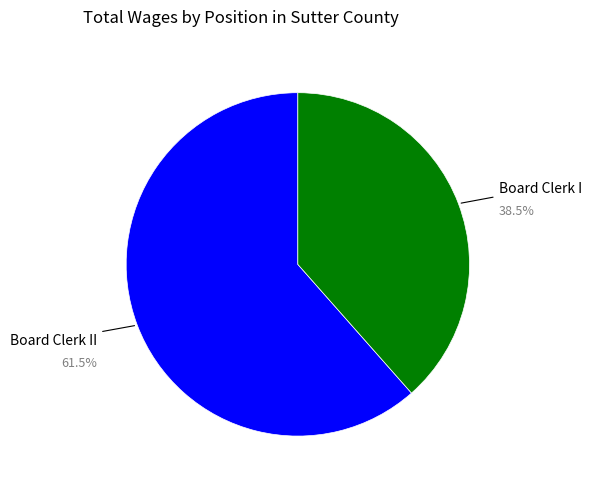

Does Board Clerk I represent more than half of the total?

No